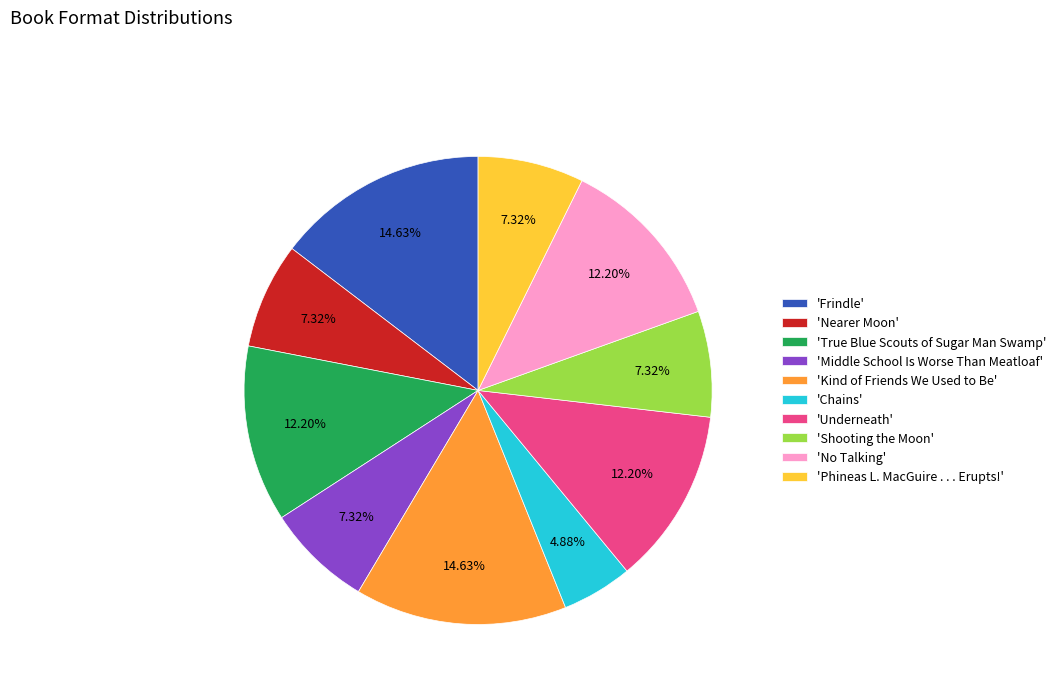

Is the sum of 'Middle School Is Worse Than Meatloaf' and 'Underneath' greater than half?

No